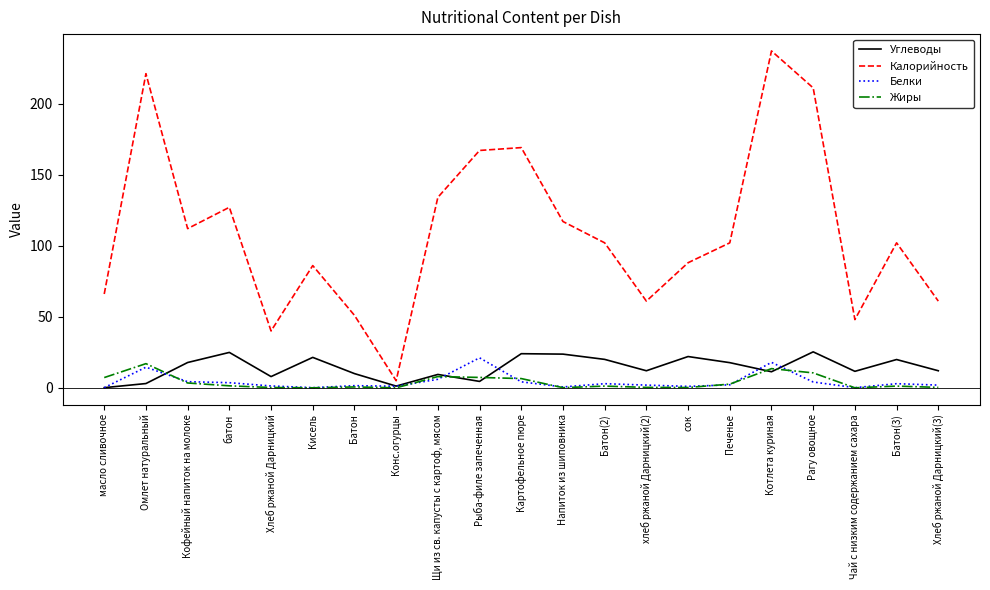

Which category has the highest value across all series?

Котлета куриная